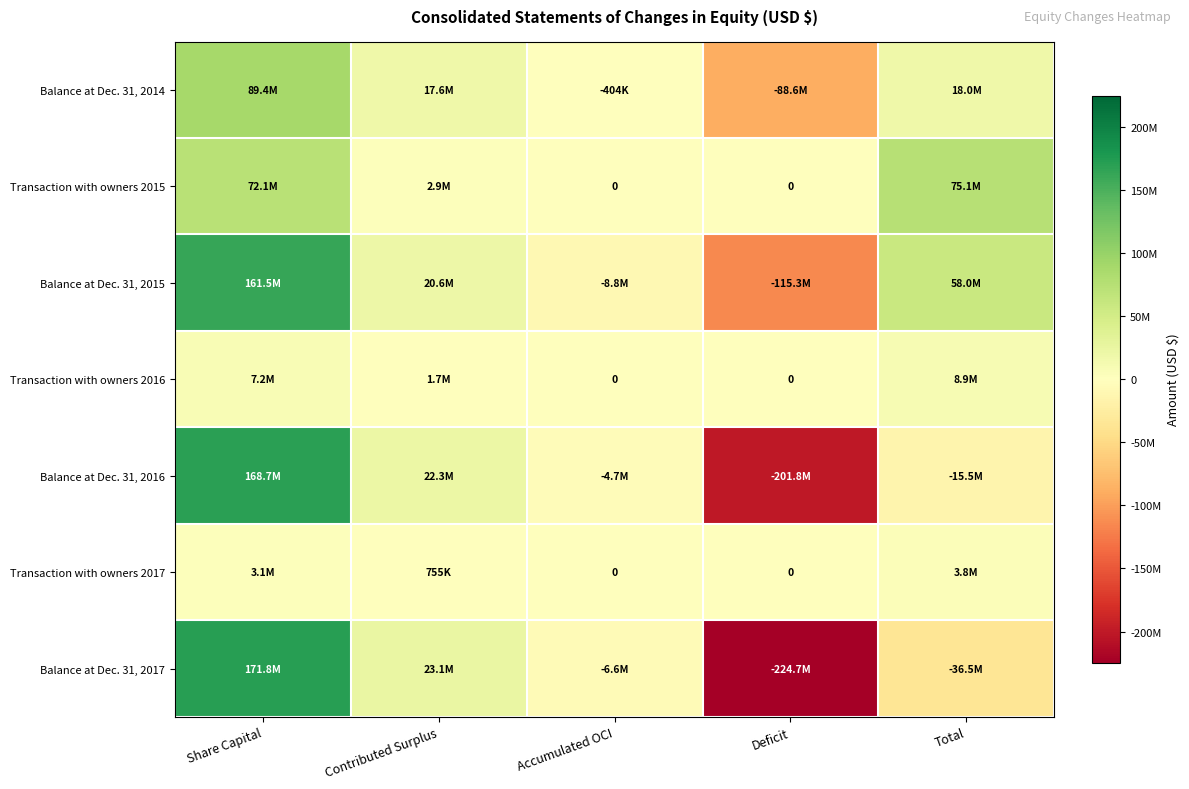

True or false: Balance at Dec. 31, 2014 has a value of -48486060 at Deficit.

False